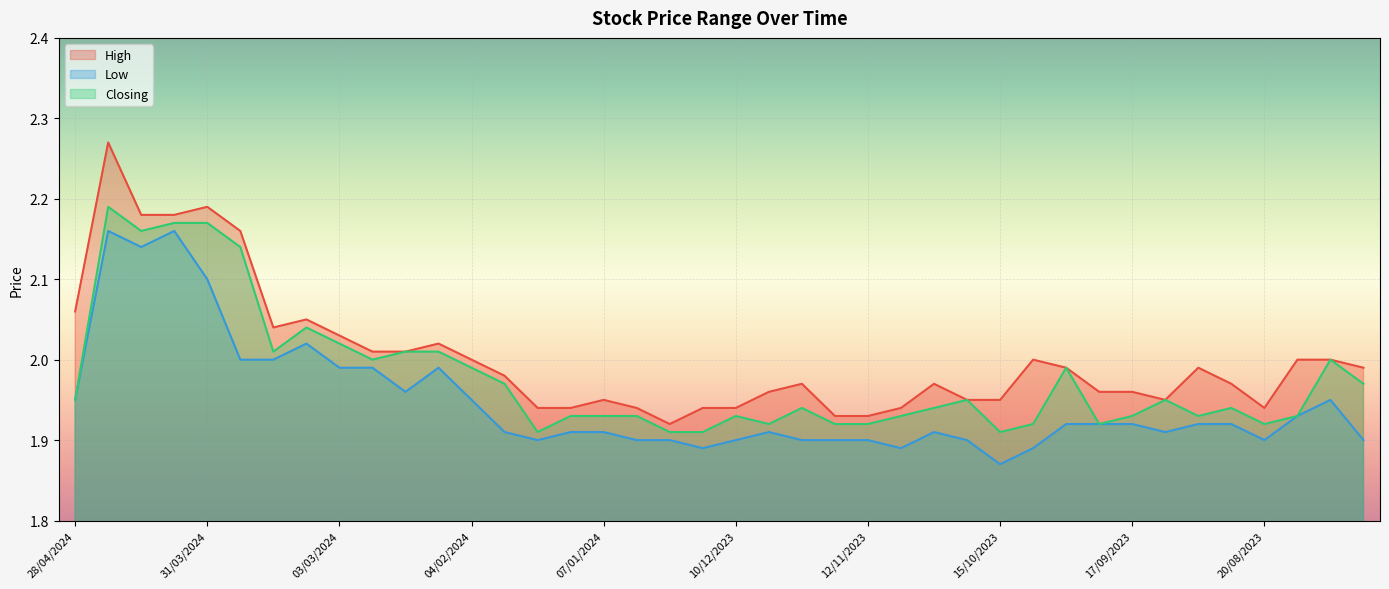

True or false: Low and Closing intersect in this chart.

False